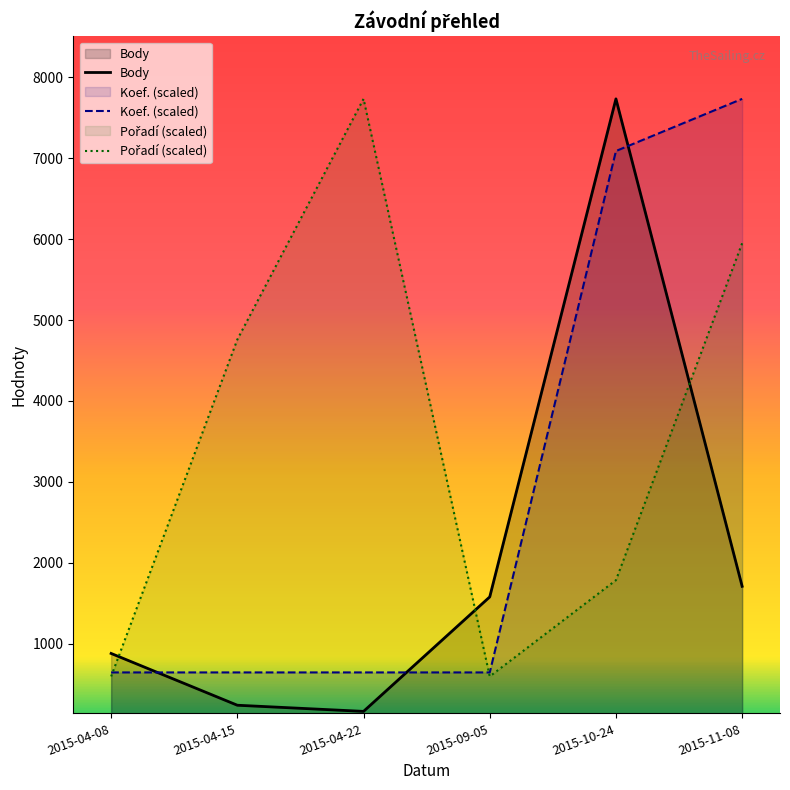

How many intersections are there between Pořadí and Koef.?

2